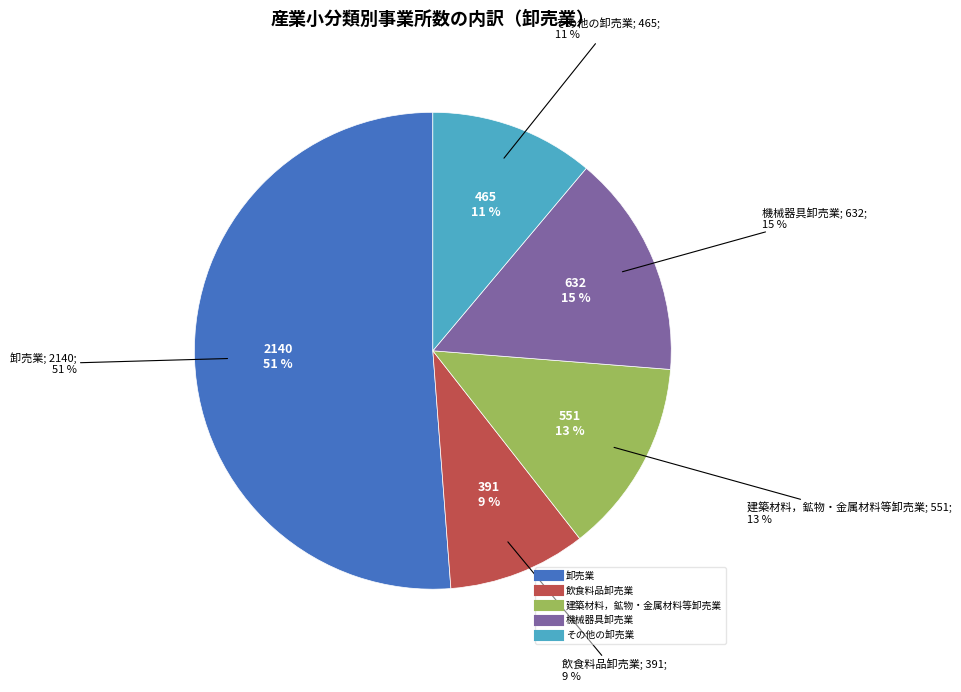

What is the change in value from 卸売業 to 建築材料，鉱物・金属材料等卸売業?

-1589